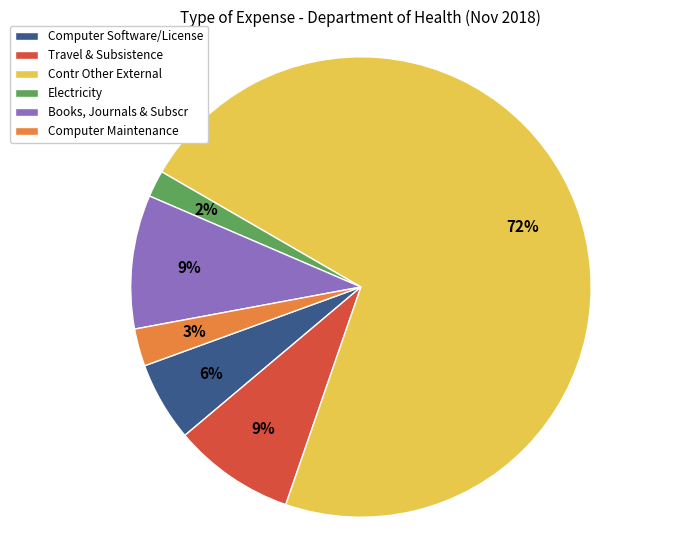

Count the number of slices in the pie.

6